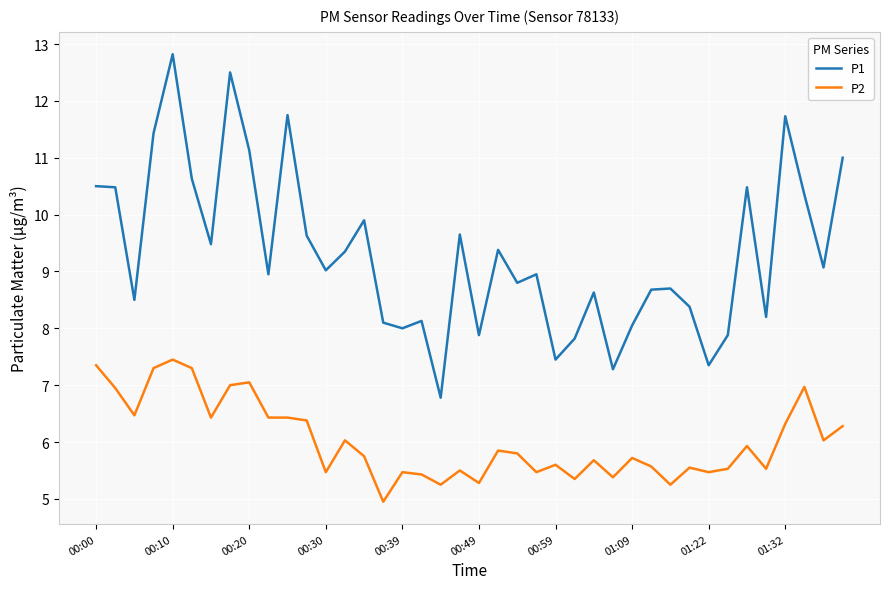

Which series has the widest spread of values?

P1